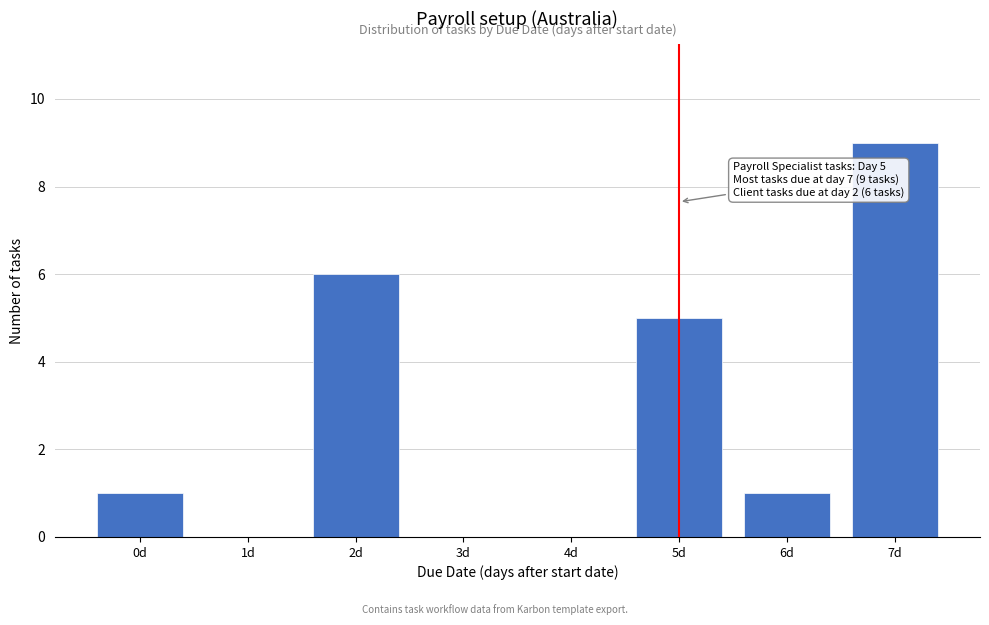

Reading right to left, extract all data points from this chart.

7d=9	6d=1	5d=5	4d=0	3d=0	2d=6	1d=0	0d=1